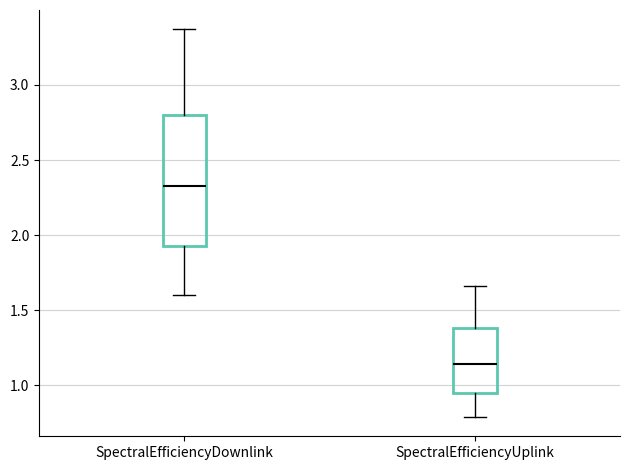

Which box has the lowest median line?

SpectralEfficiencyUplink